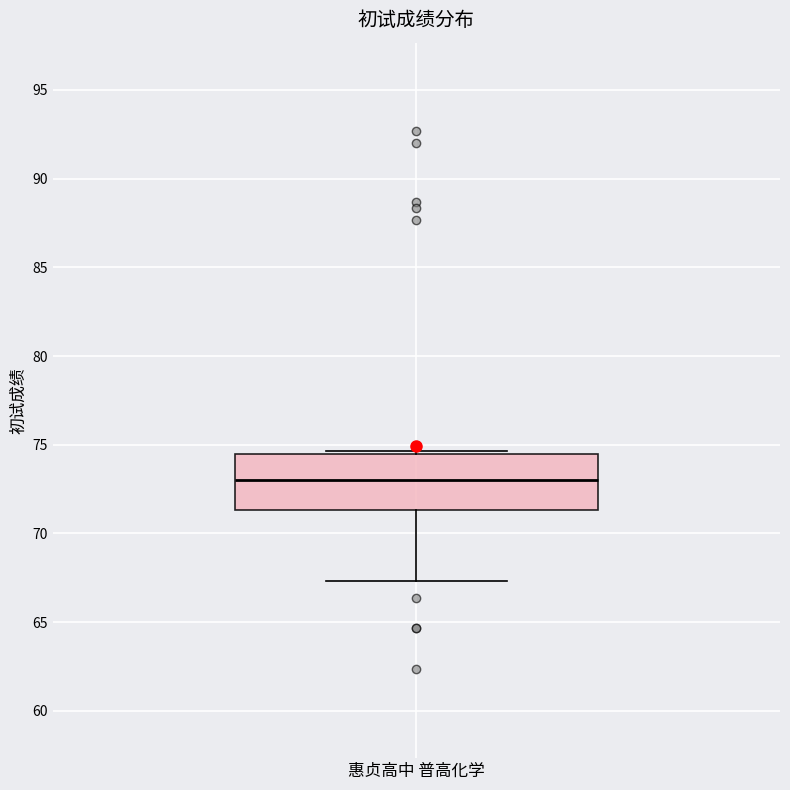

Where does the lower whisker of the box for 惠贞高中 普高化学 end on the y-axis? The values are not printed on the chart, so give them approximately, as read against the axis.

67.5